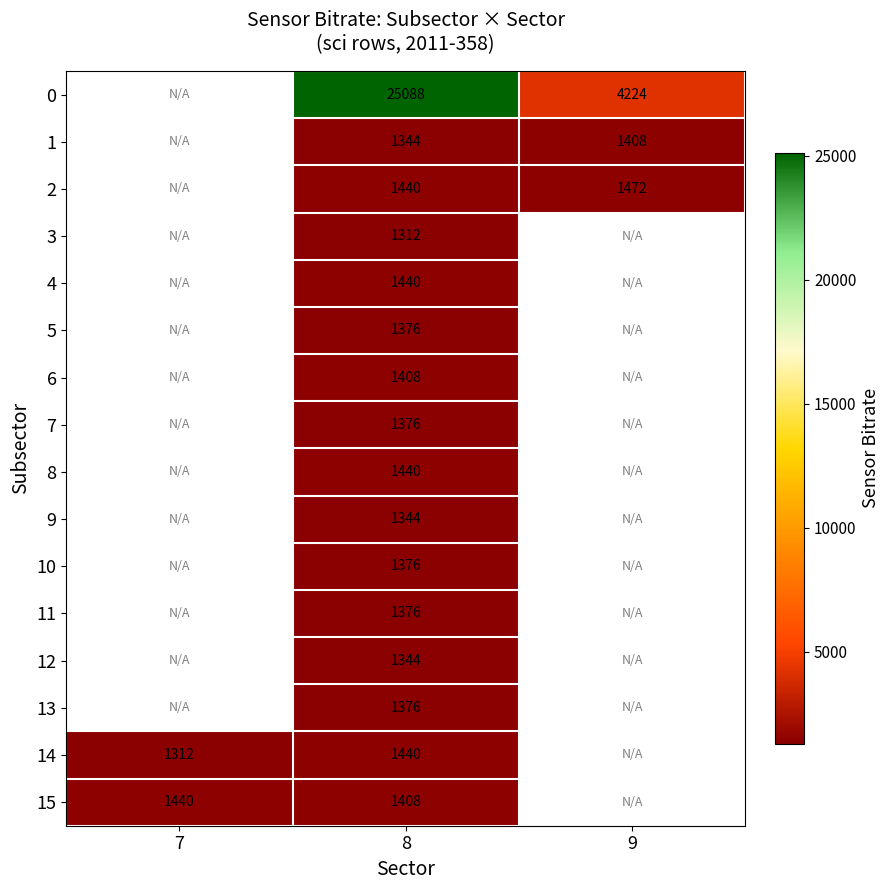

What is the greatest value displayed?

25088.0